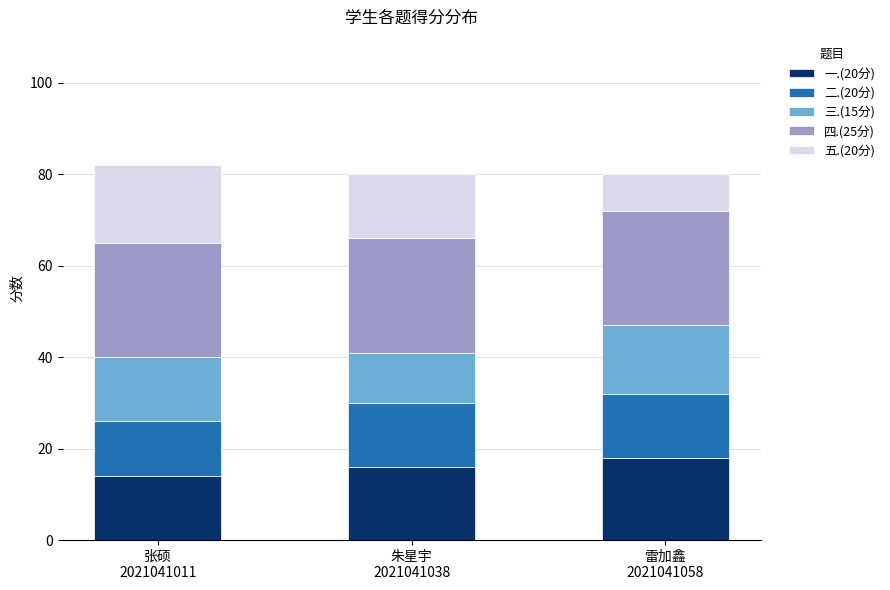

What is the minimum value for 一.(20分)?

14